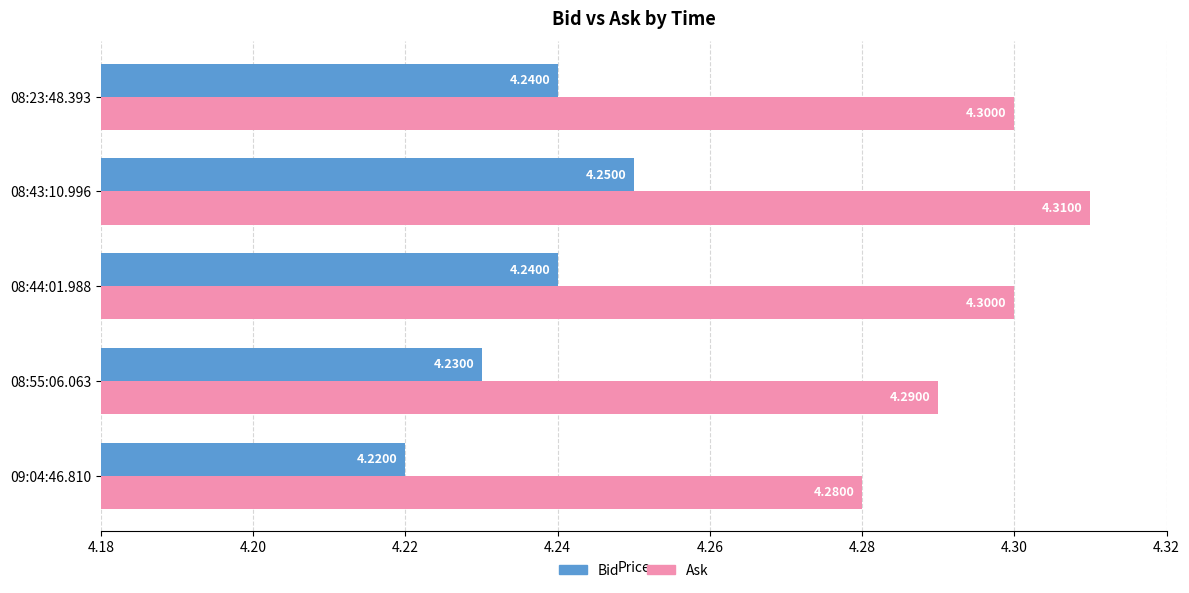

Rank the series by their maximum value, from highest to lowest.

Ask, Bid